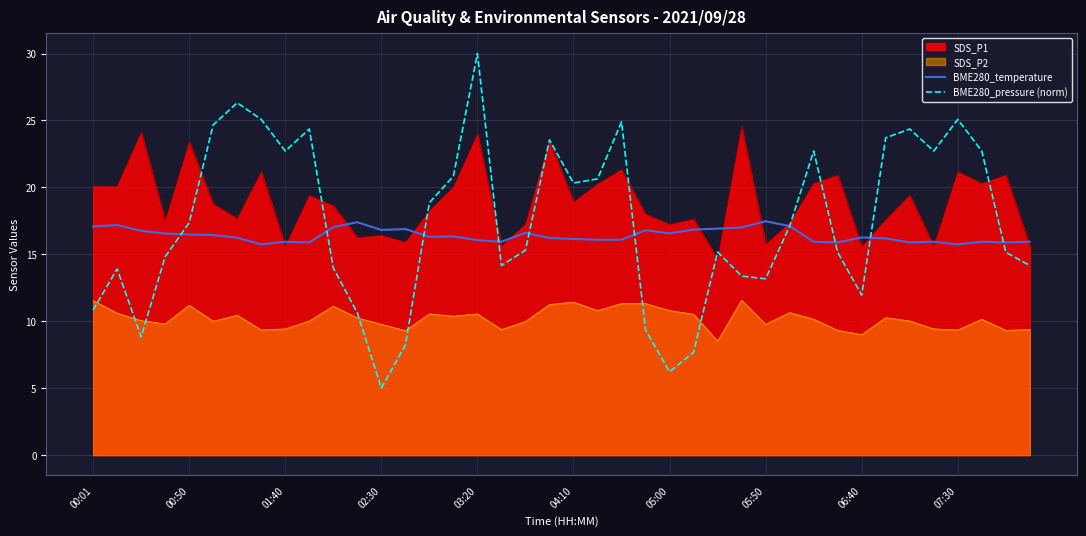

Rank the series at 05:50 from highest to lowest value.

BME280_temperature, SDS_P1, BME280_pressure (norm), SDS_P2